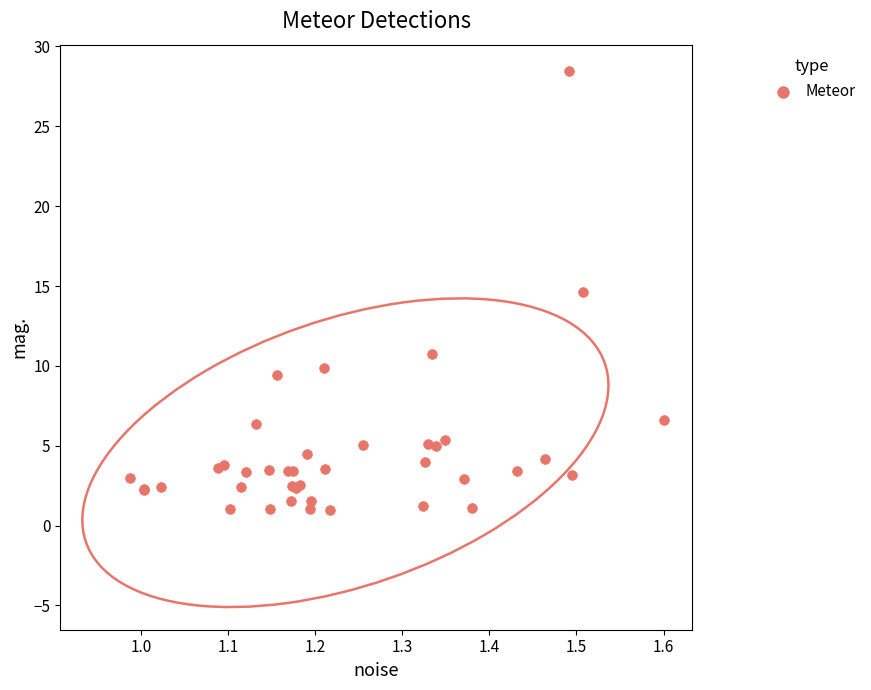

What Y value in the scatter plot is closest to 14?

14.6